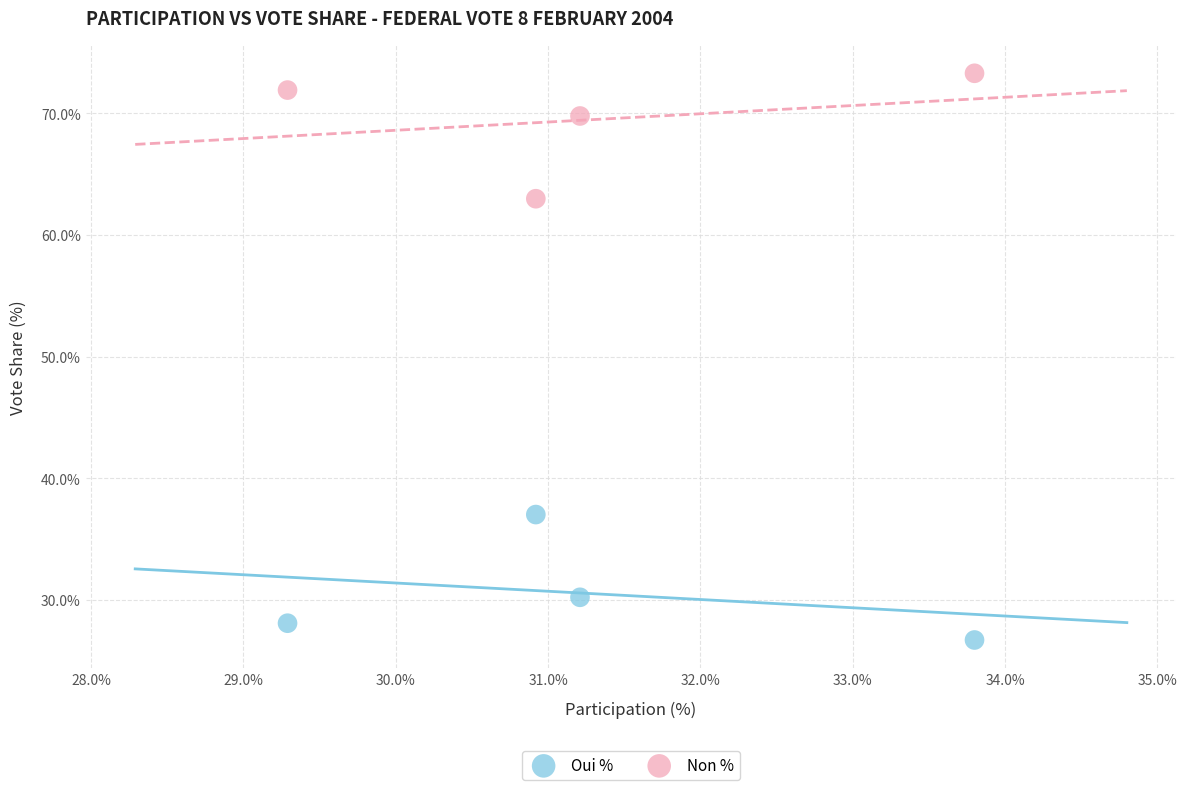

What are all the series names shown in the legend?

Oui %, Non %